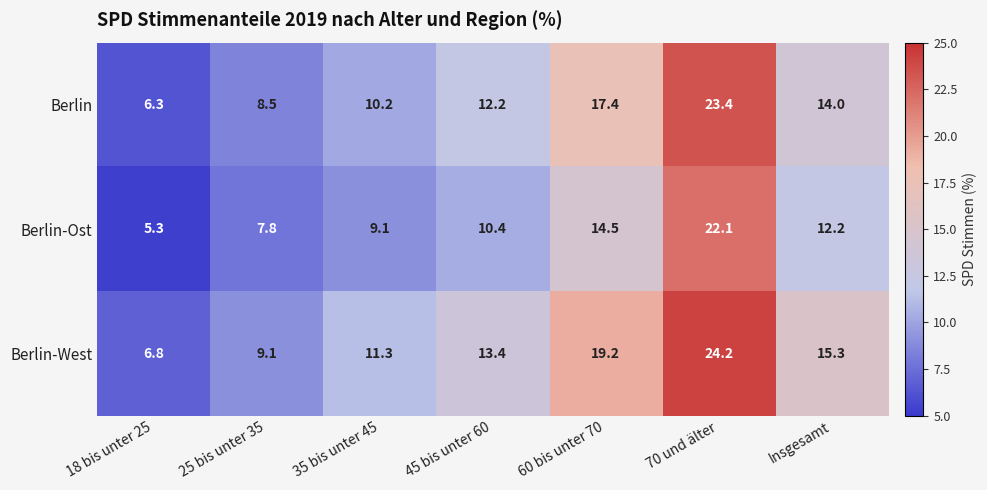

What is the sum of all Berlin values?

92.0